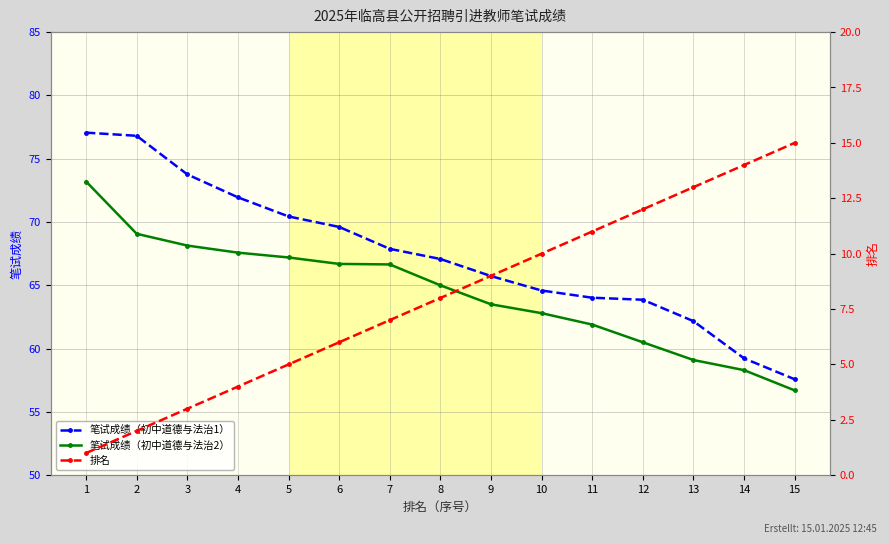

At which label does 笔试成绩（初中道德与法治1） reach its minimum?

15